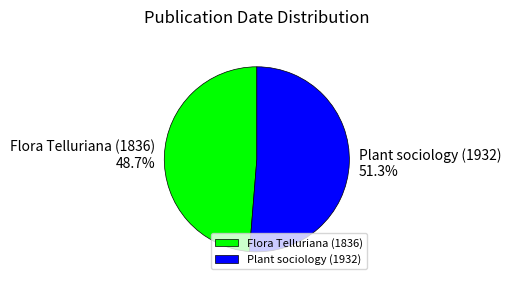

Between Flora Telluriana (1836) and Plant sociology (1932), which is larger?

Plant sociology (1932)